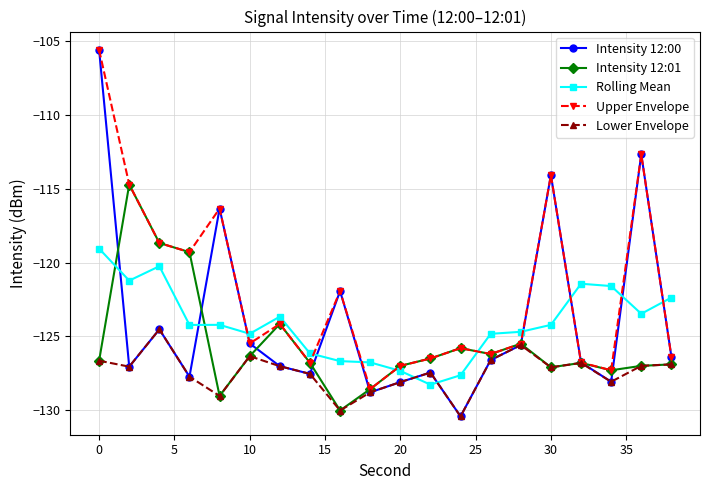

Which series has the widest spread of values?

Intensity 12:00